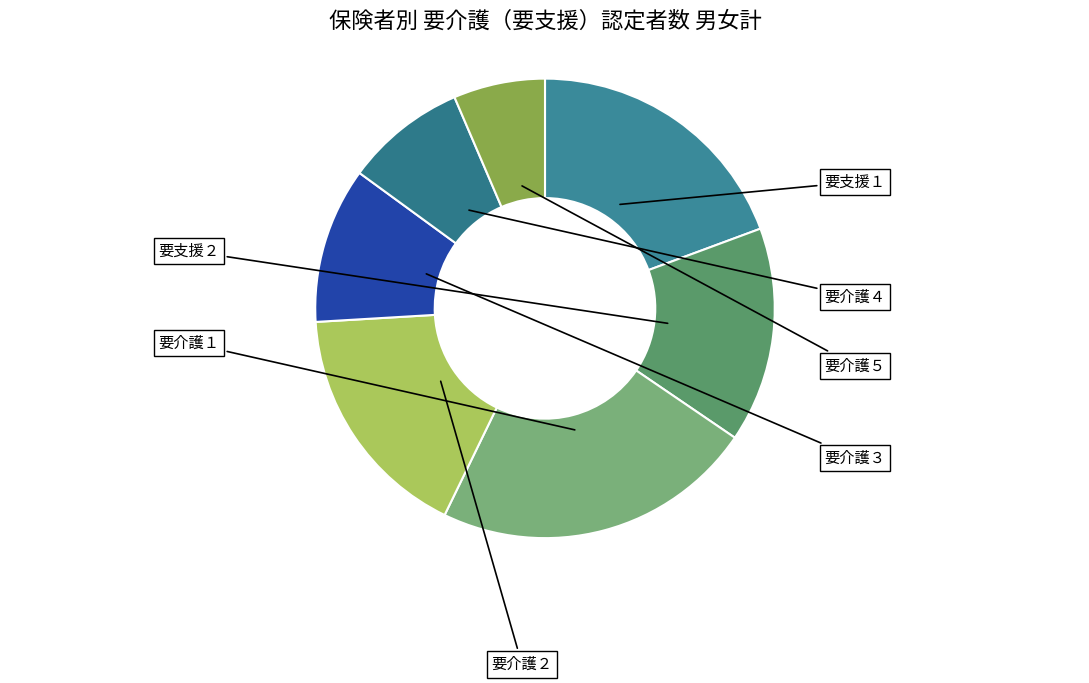

Which slice is the largest?

要介護１